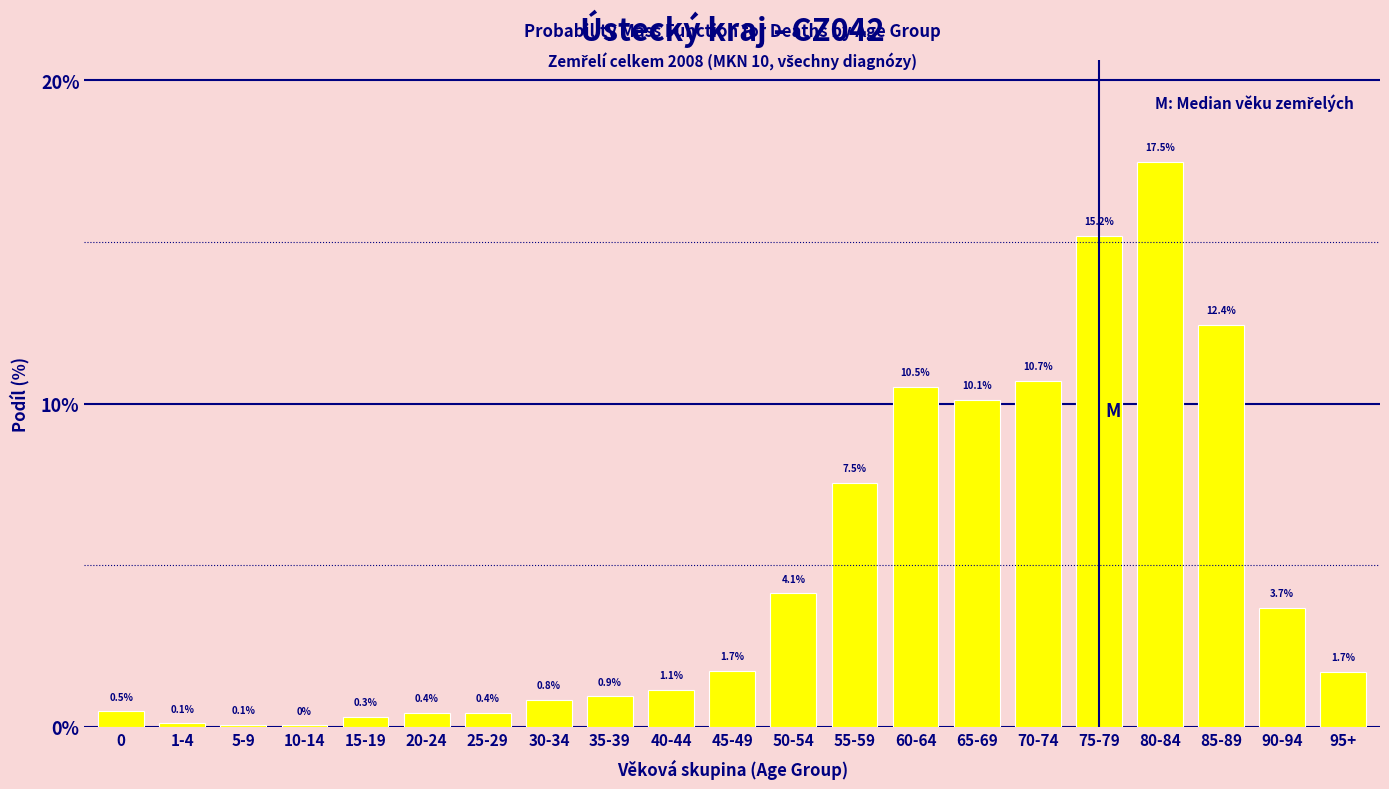

At which label is the value closest to 8?

55-59